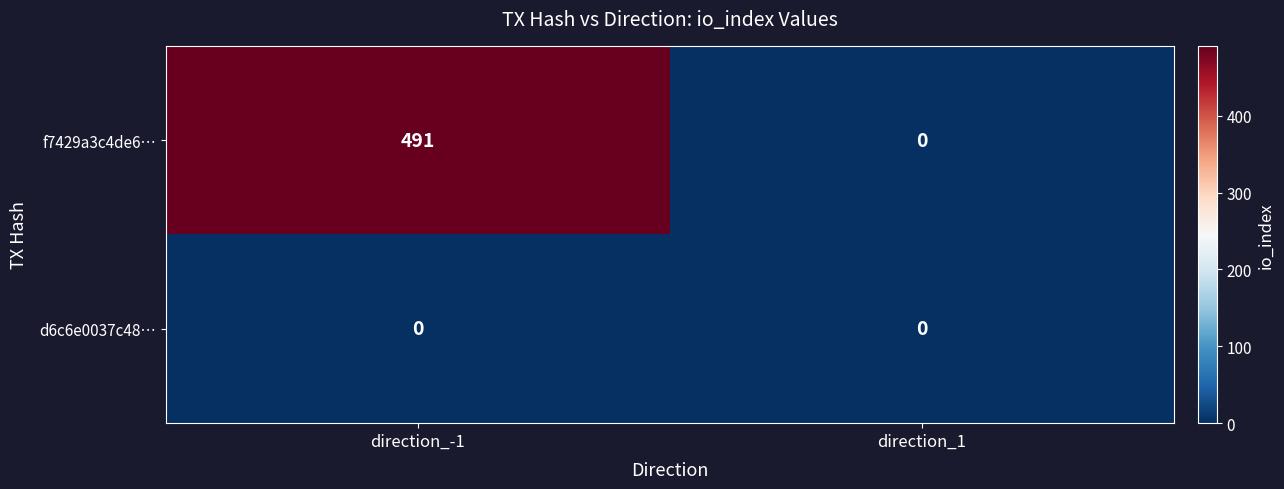

What value does the f7429a3c4de6… series have at direction_-1, to the nearest 5?

490